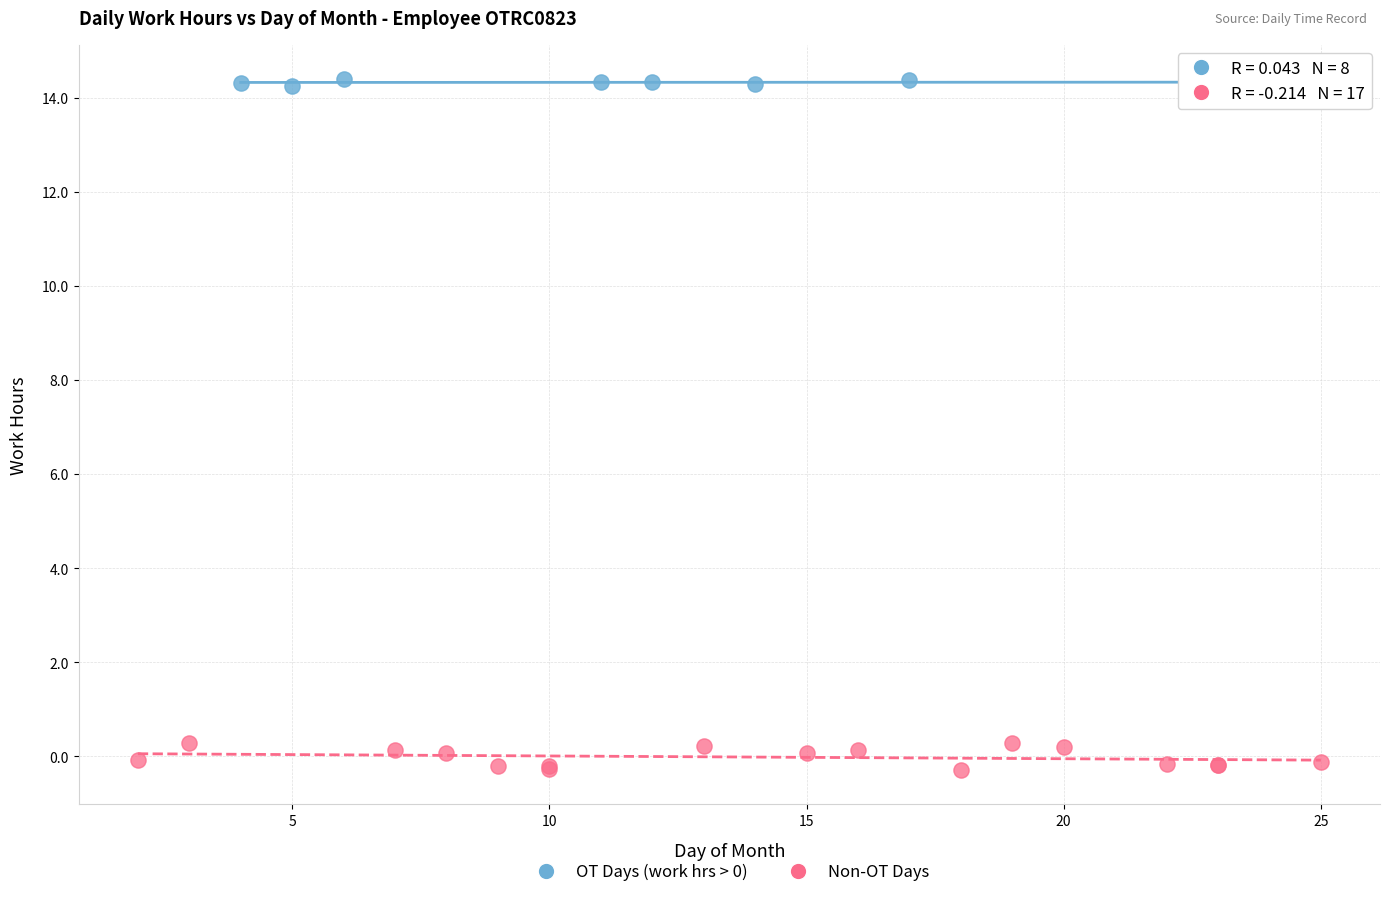

Which series contains the lowest Y value?

Non-OT Days